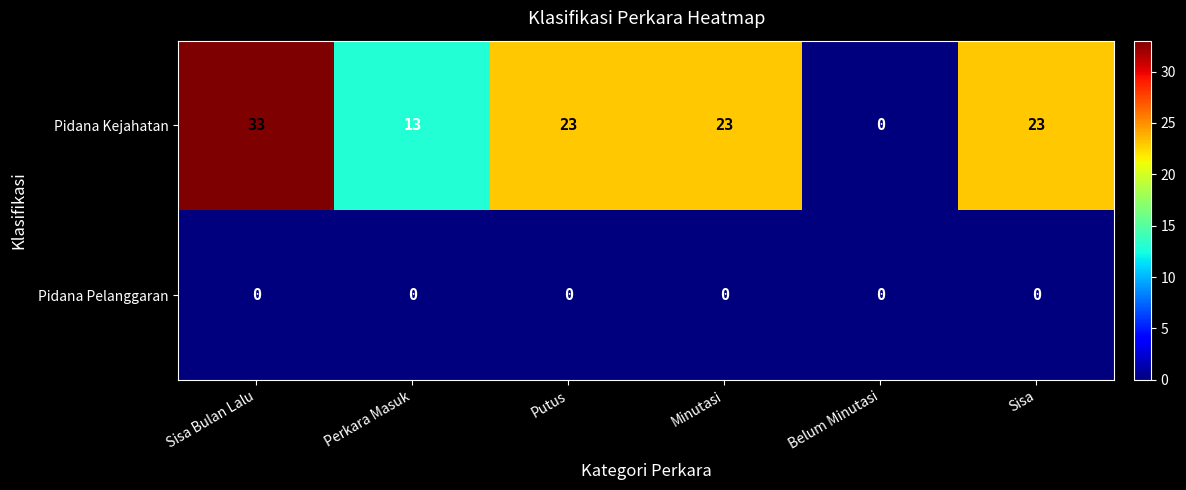

Where does the Pidana Kejahatan series first go above 23?

Sisa Bulan Lalu